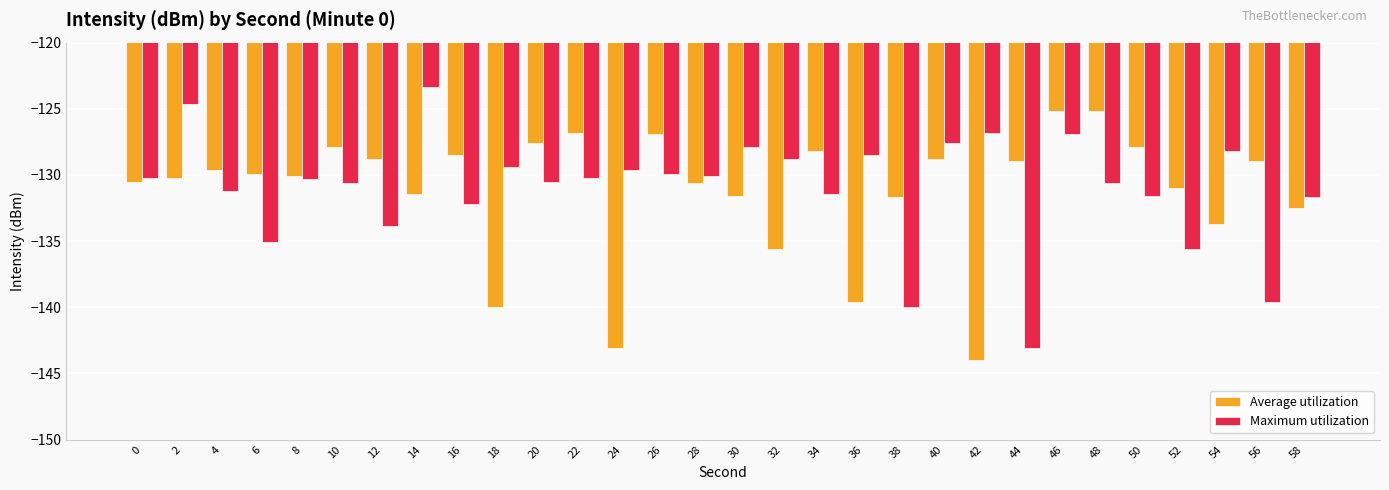

What is the highest value of the Average utilization series?

-125.1